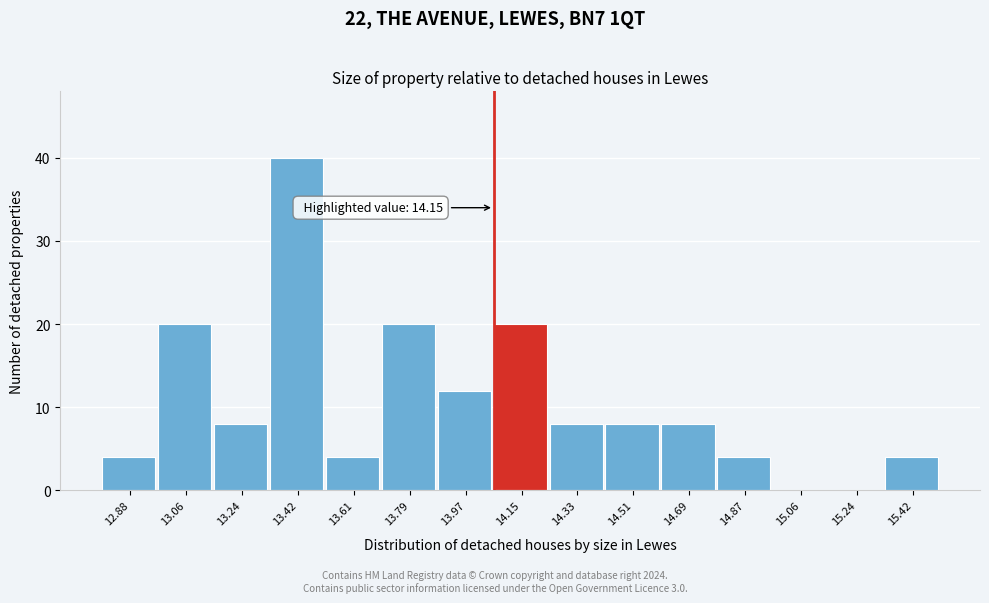

Reading left to right, list all the values displayed in this chart.

12.88=4	13.06=20	13.24=8	13.42=40	13.61=4	13.79=20	13.97=12	14.15=20	14.33=8	14.51=8	14.69=8	14.87=4	15.06=0	15.24=0	15.42=4